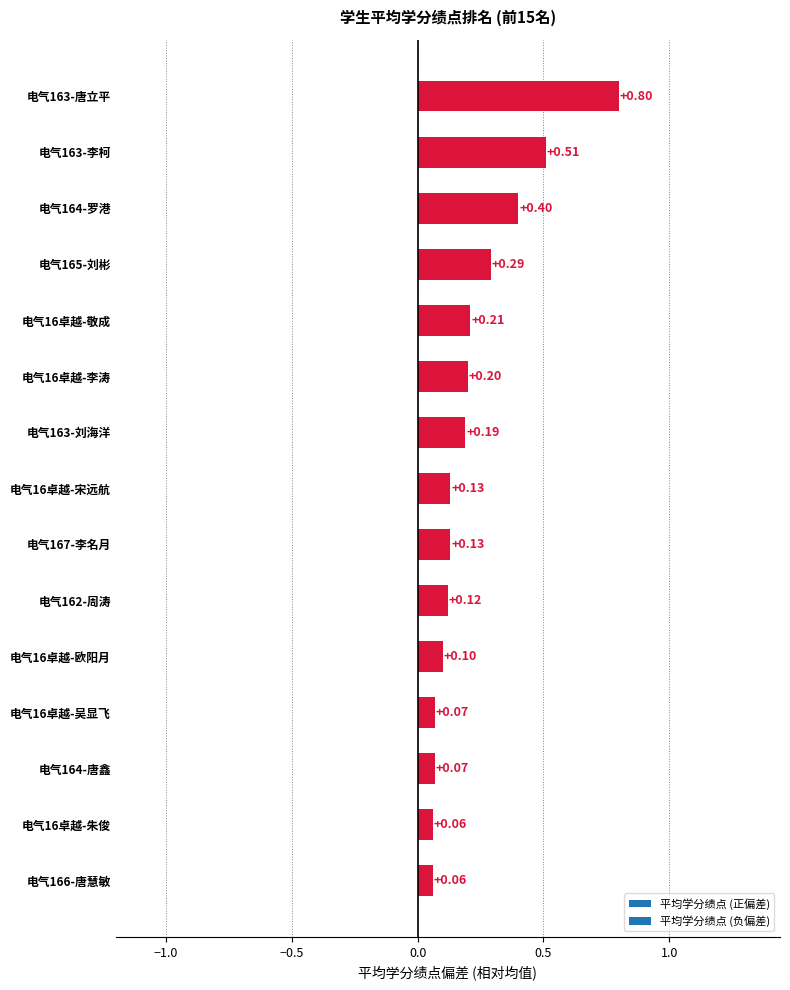

What is the difference between the maximum and minimum values?

0.7